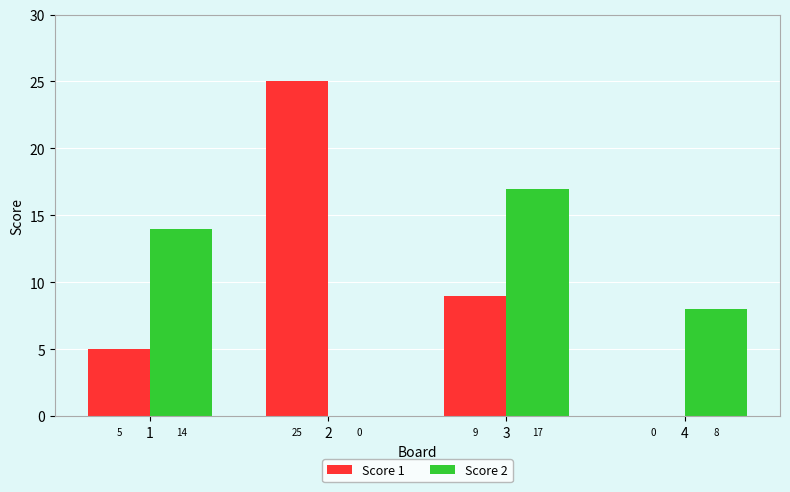

At which label is Score 2 closest to 8?

4